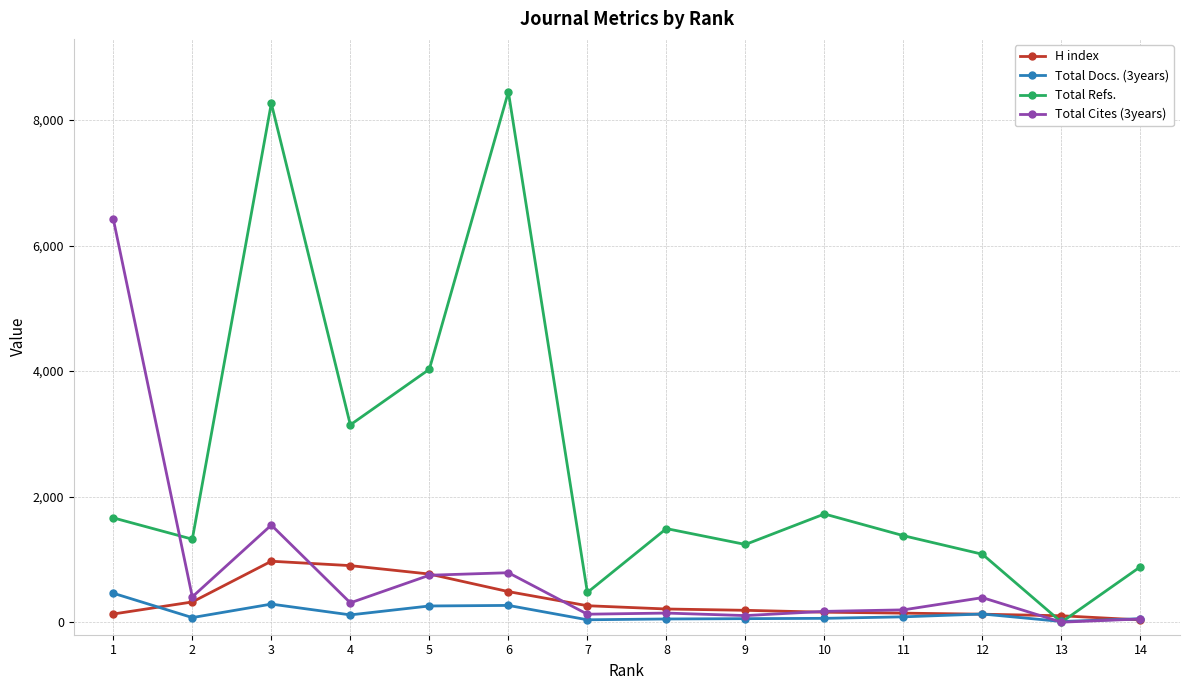

At which category is the sum across all series the highest?

3